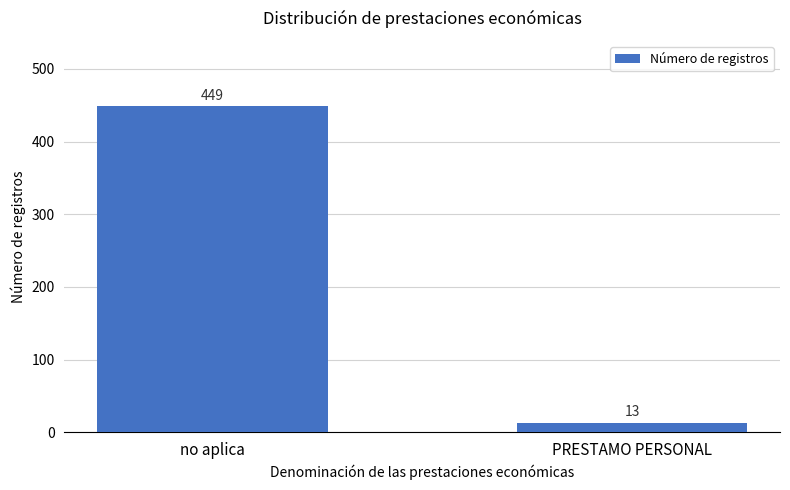

How many distinct data groups are displayed?

1